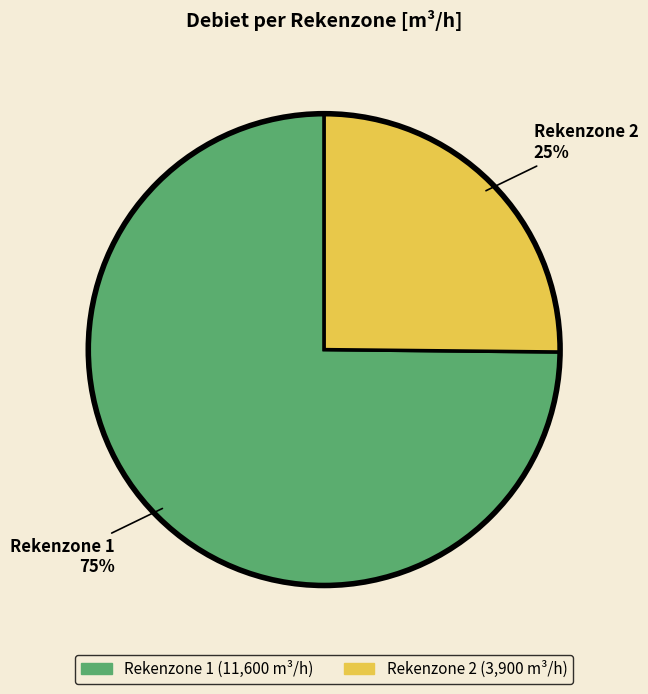

Is the sum of Rekenzone 1 and Rekenzone 2 greater than half?

Yes